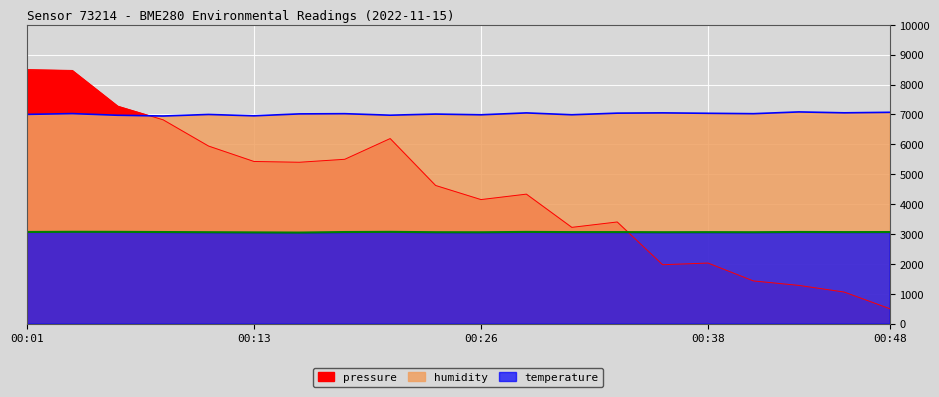

Which series has the largest total across all categories?

humidity